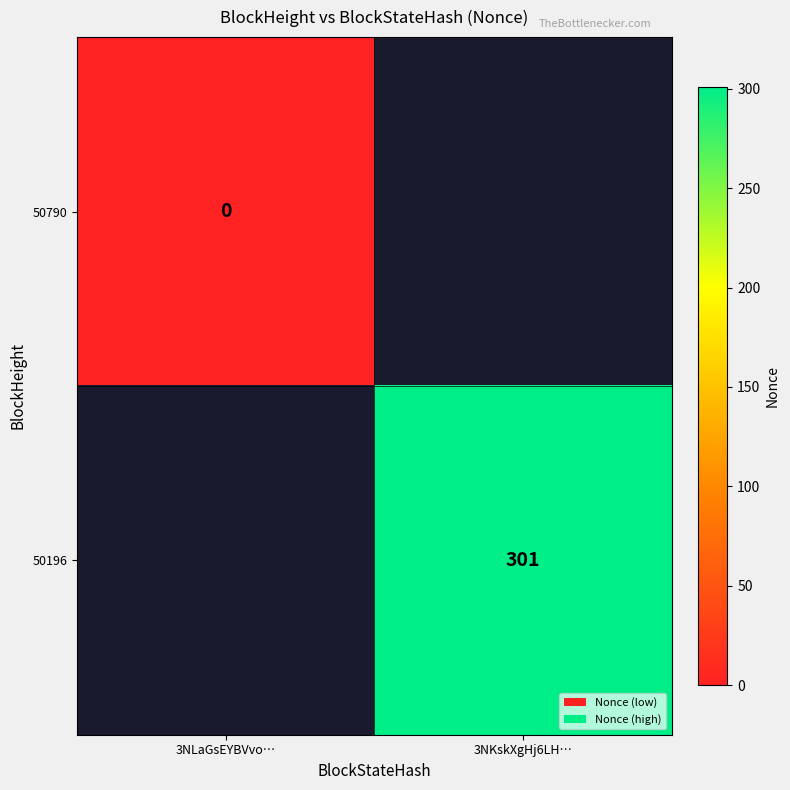

True or false: 50196 has a value of 463 at 3NKskXgHj6LH….

False